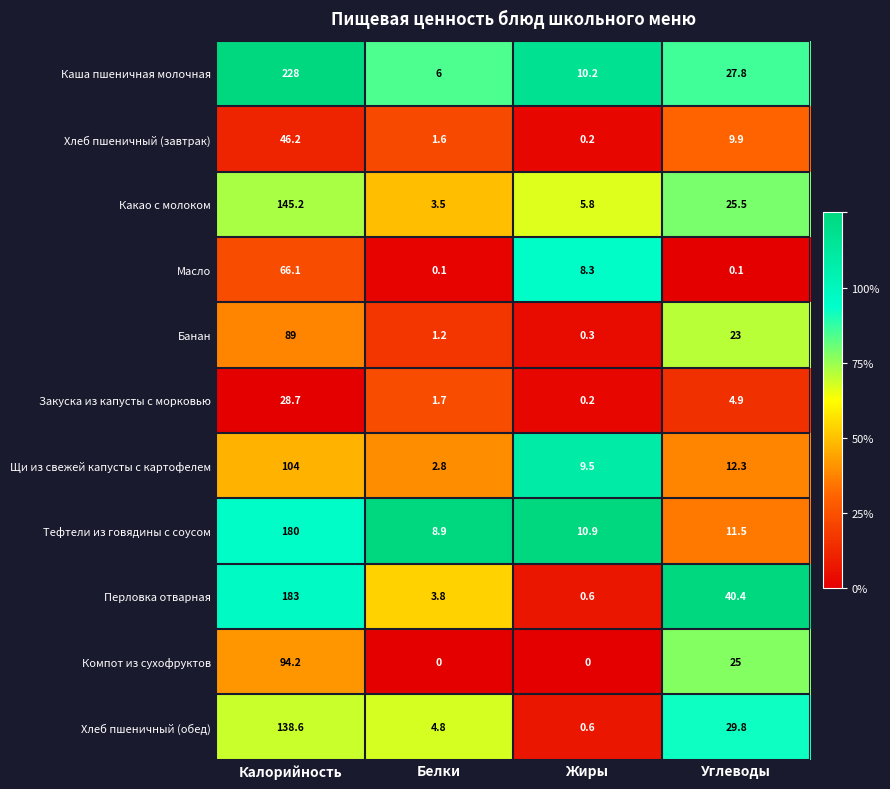

True or false: Какао с молоком has a value of 37.5 at Углеводы.

False